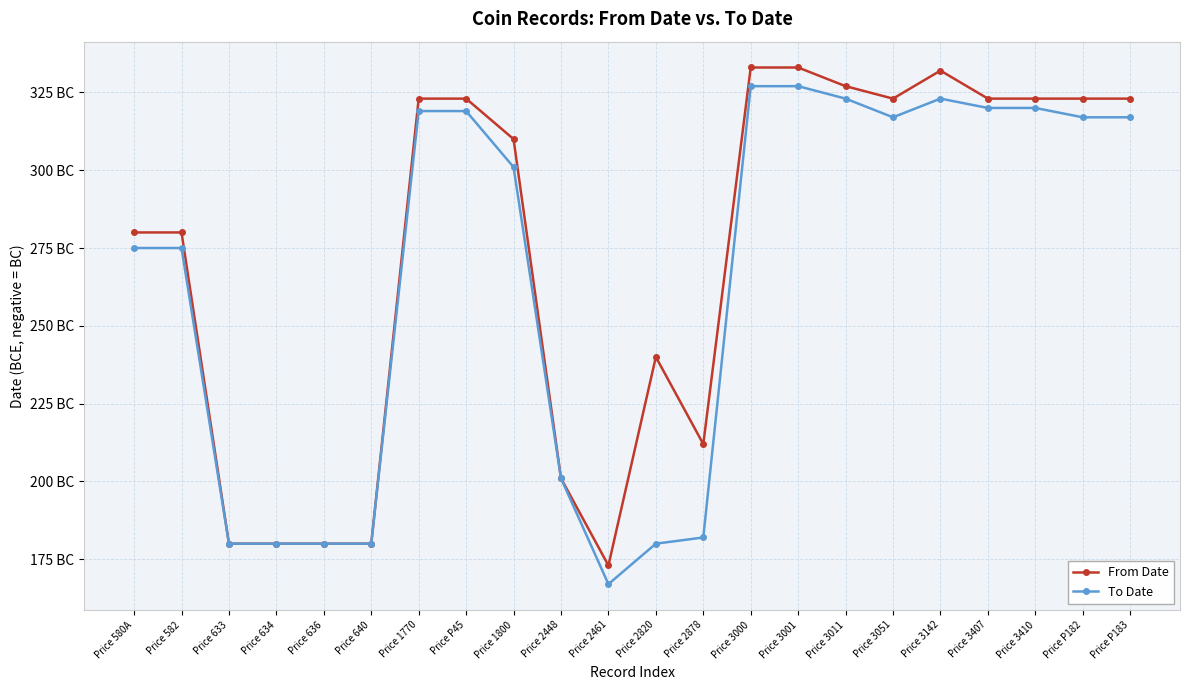

What are all the series names shown in the legend?

From Date, To Date